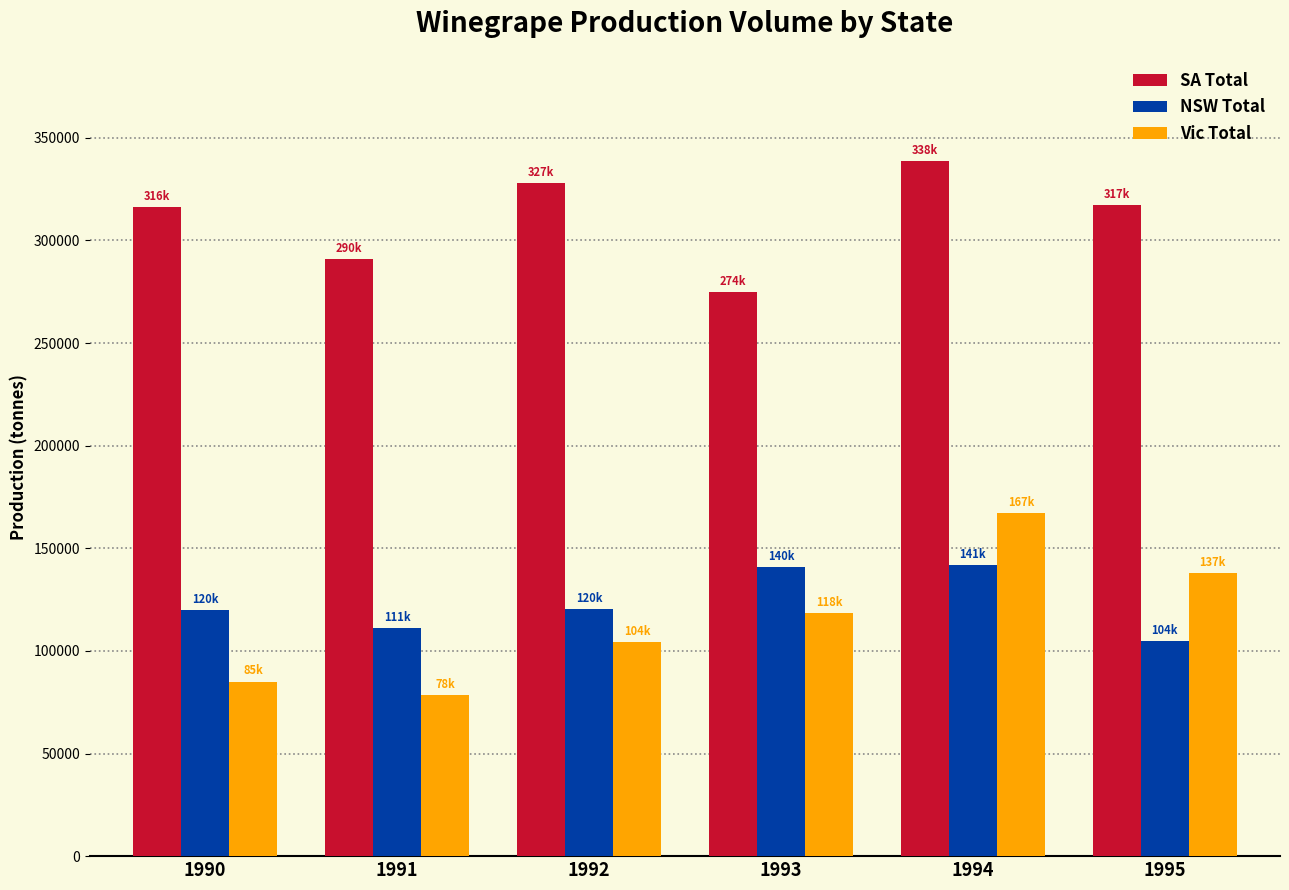

The Vic Total series shows 137948 at 1995. True or false?

True